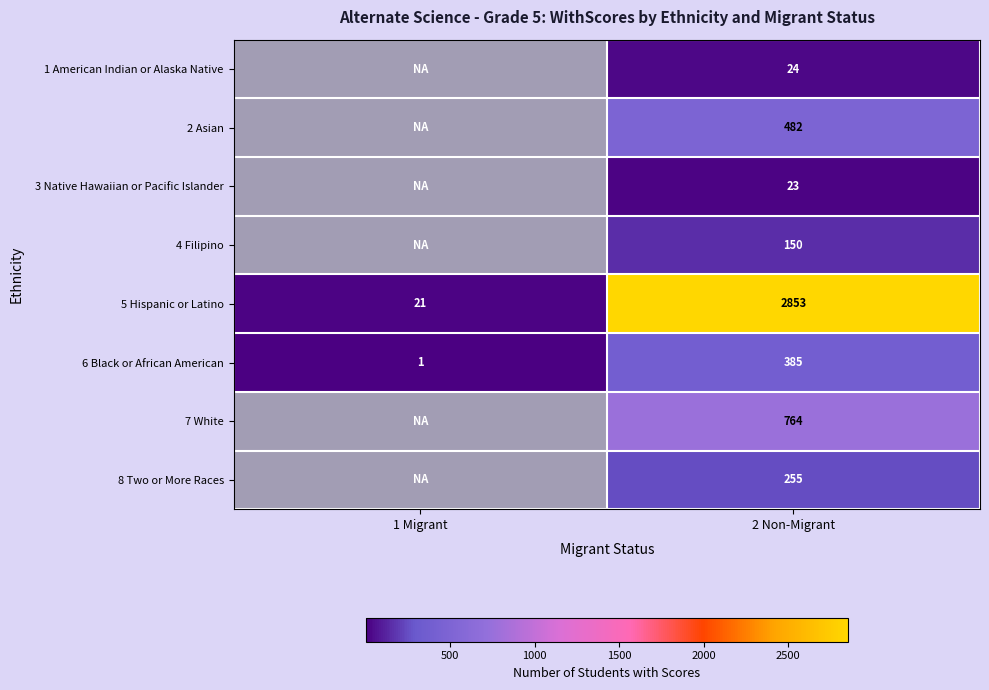

True or false: 8 Two or More Races has a value of 255 at 2 Non-Migrant.

True